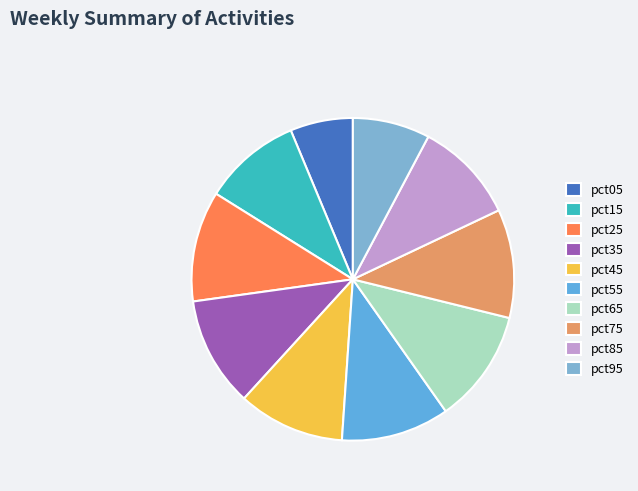

Which has a higher value, pct75 or pct15?

pct75